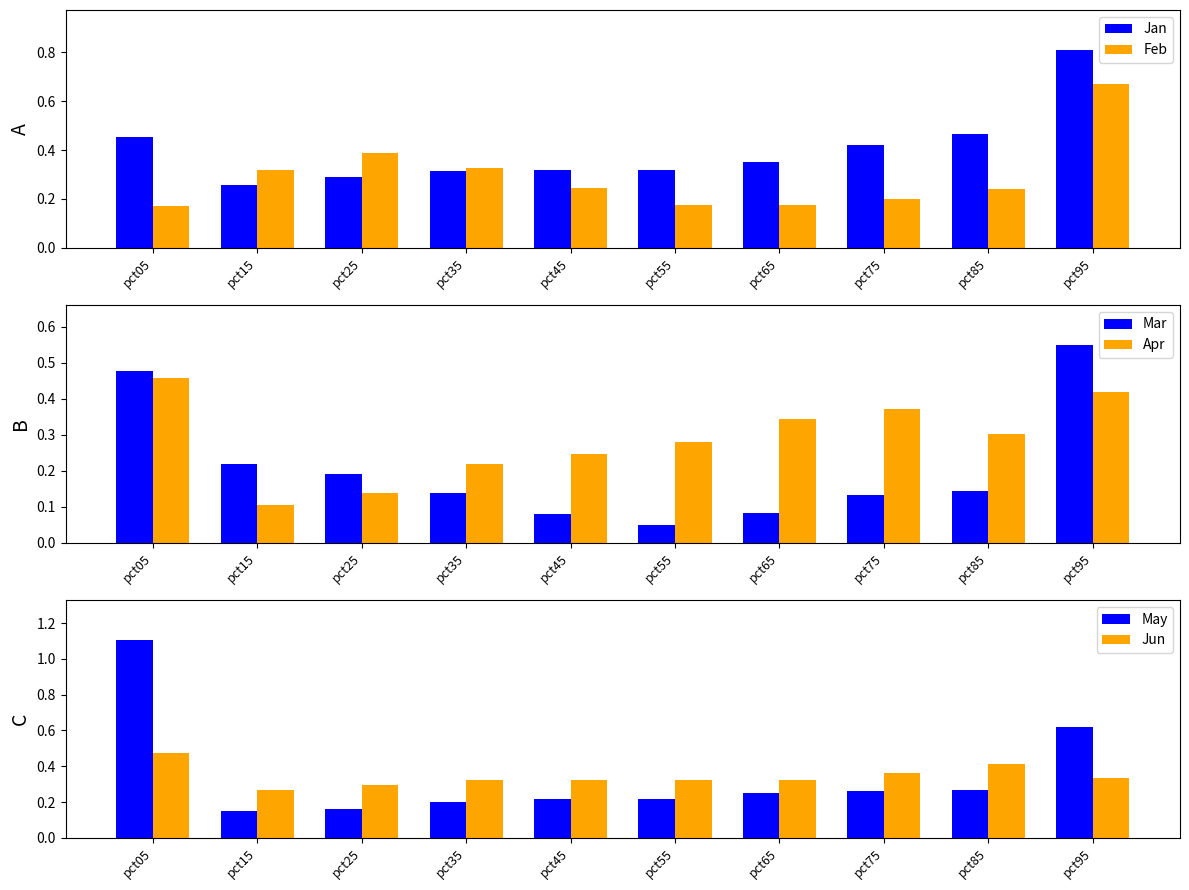

What is the maximum value for Feb?

0.7